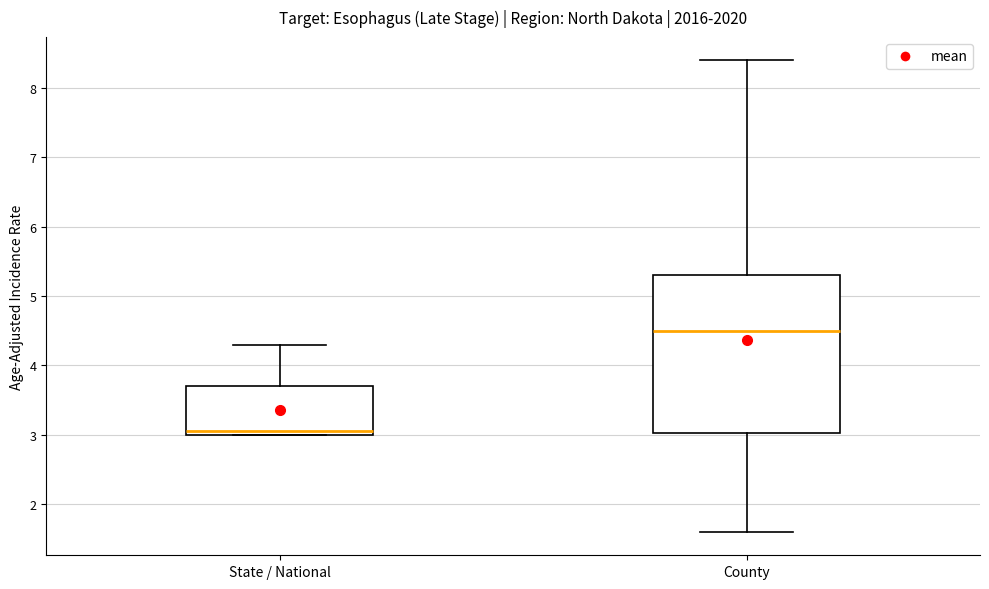

Where is the lower edge of the box for State / National on the y-axis? The values are not printed on the chart, so give them approximately, as read against the axis.

3.0